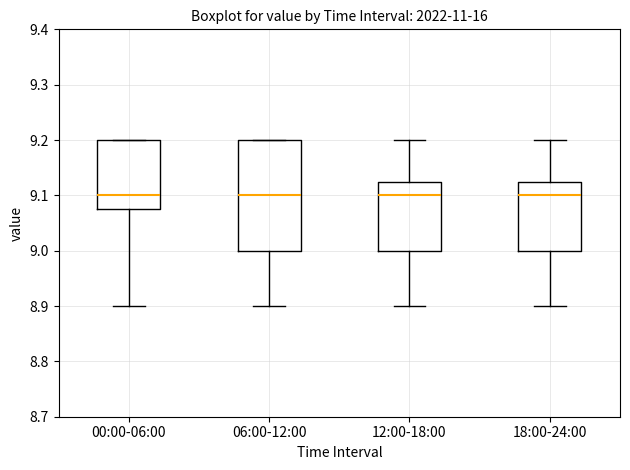

Which box is the tallest, from its lower edge to its upper edge?

06:00-12:00